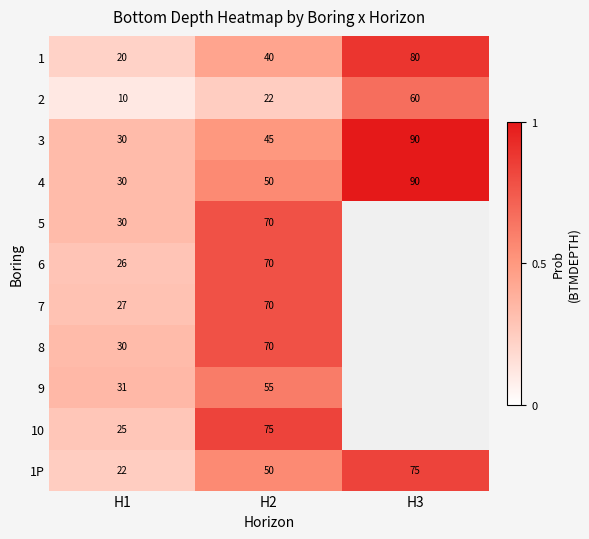

Rank the categories by 3 value from highest to lowest.

H3, H2, H1